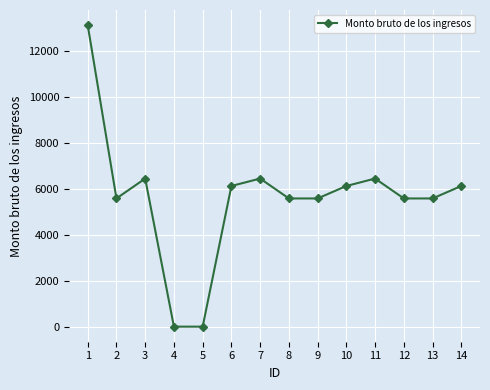

How many interior local peaks (higher than both neighbors) does the data have?

3